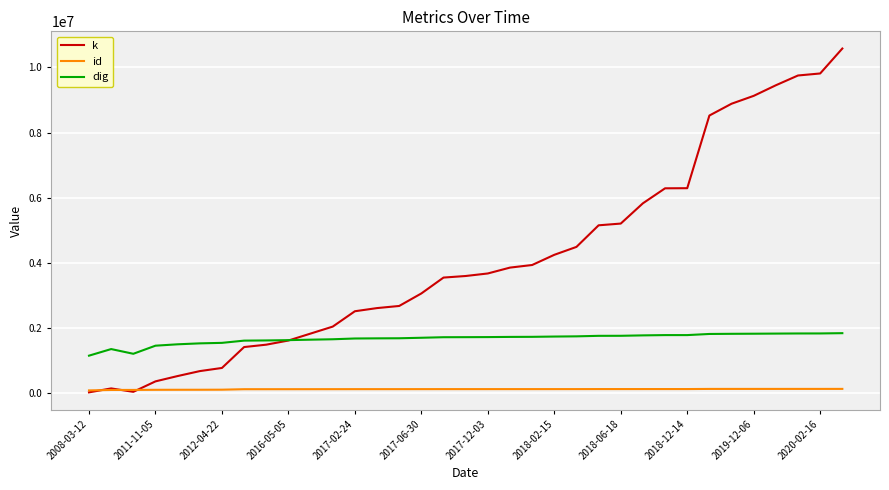

How many lines are shown in the chart?

3